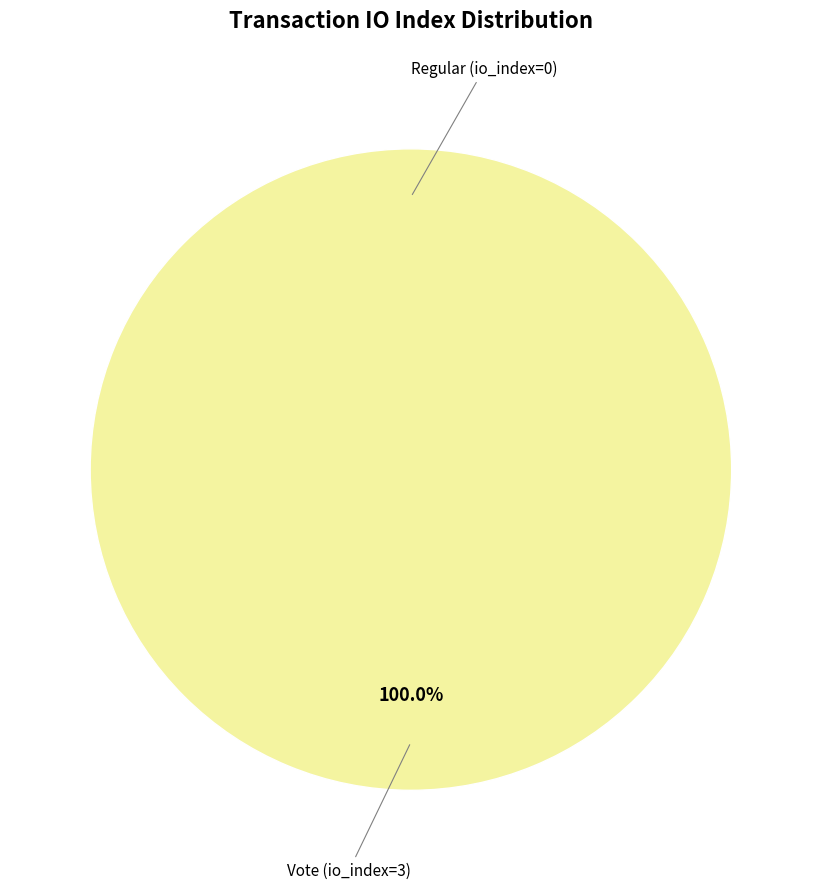

What is the largest slice in the pie chart?

Vote (io_index=3)